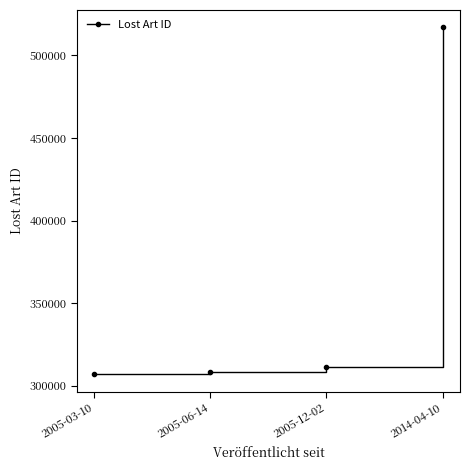

True or false: the data shows 308656 at 2005-06-14.

True